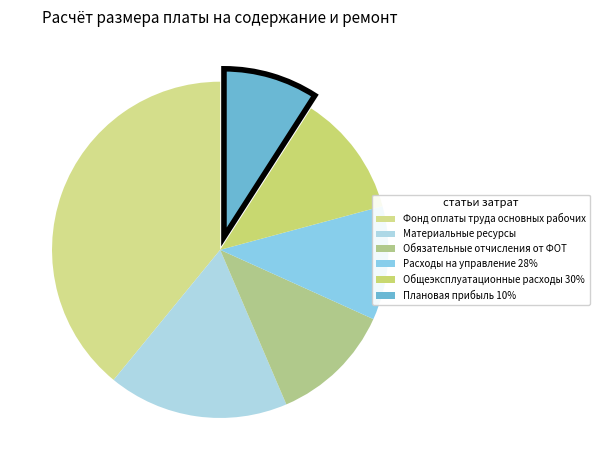

The Фонд оплаты труда основных рабочих slice represents 47% of the pie. True or false?

False